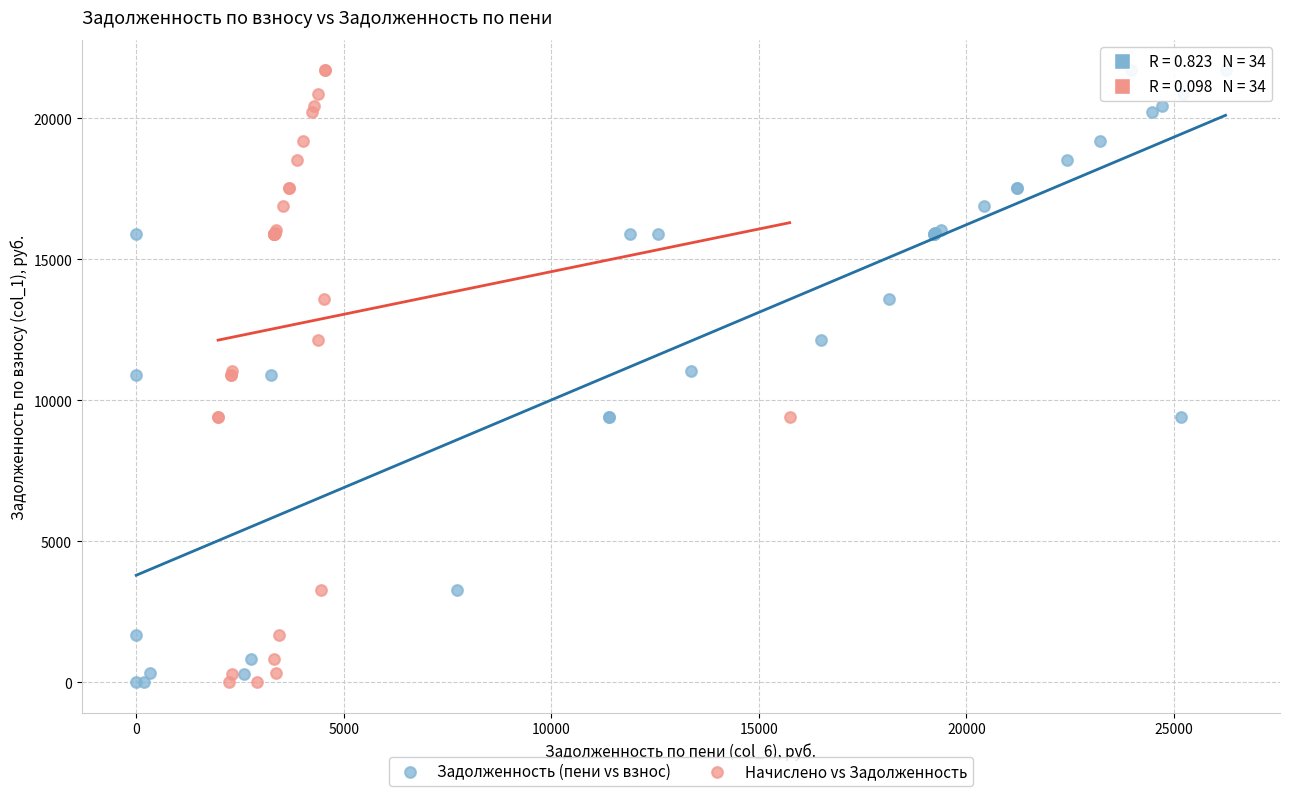

What are all the series names shown in the legend?

Задолженность (пени vs взнос), Начислено vs Задолженность